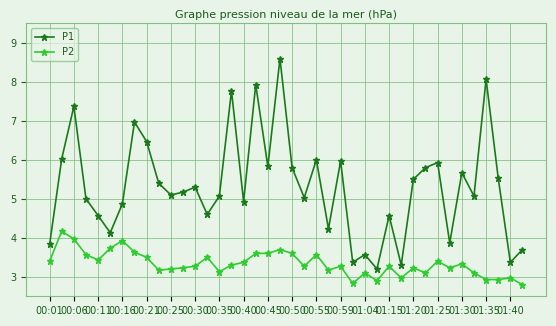

Which series has the largest range (max minus min)?

P1